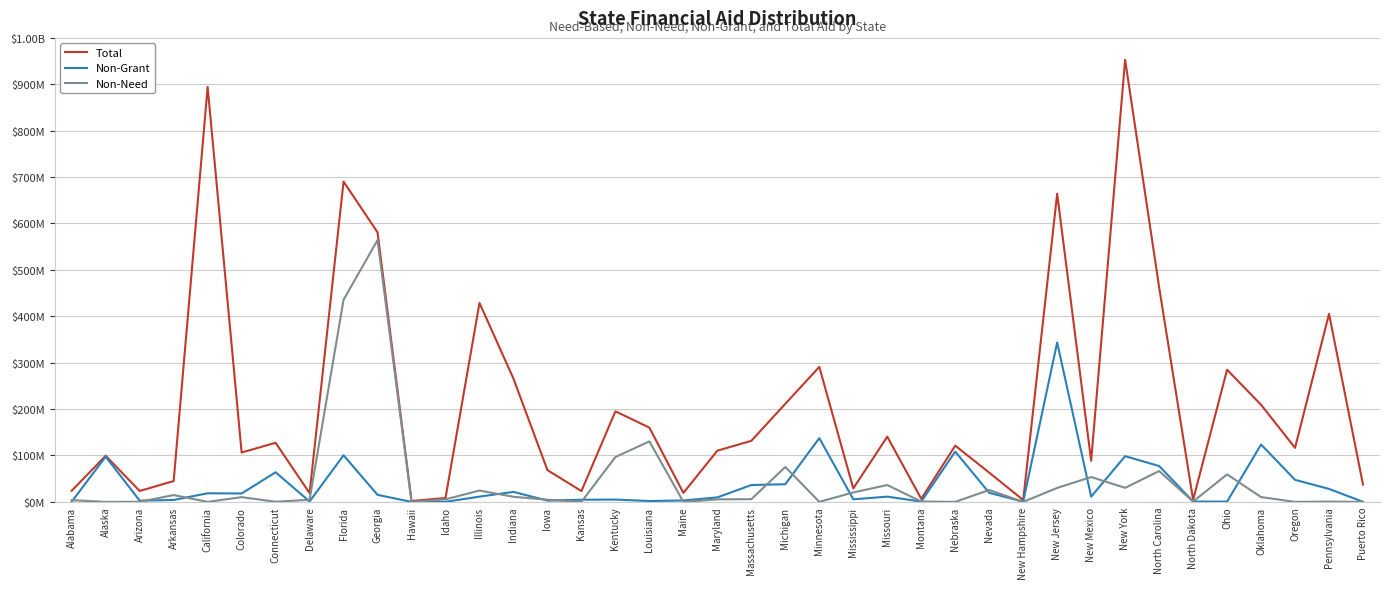

Does the chart have visible grid lines?

Yes